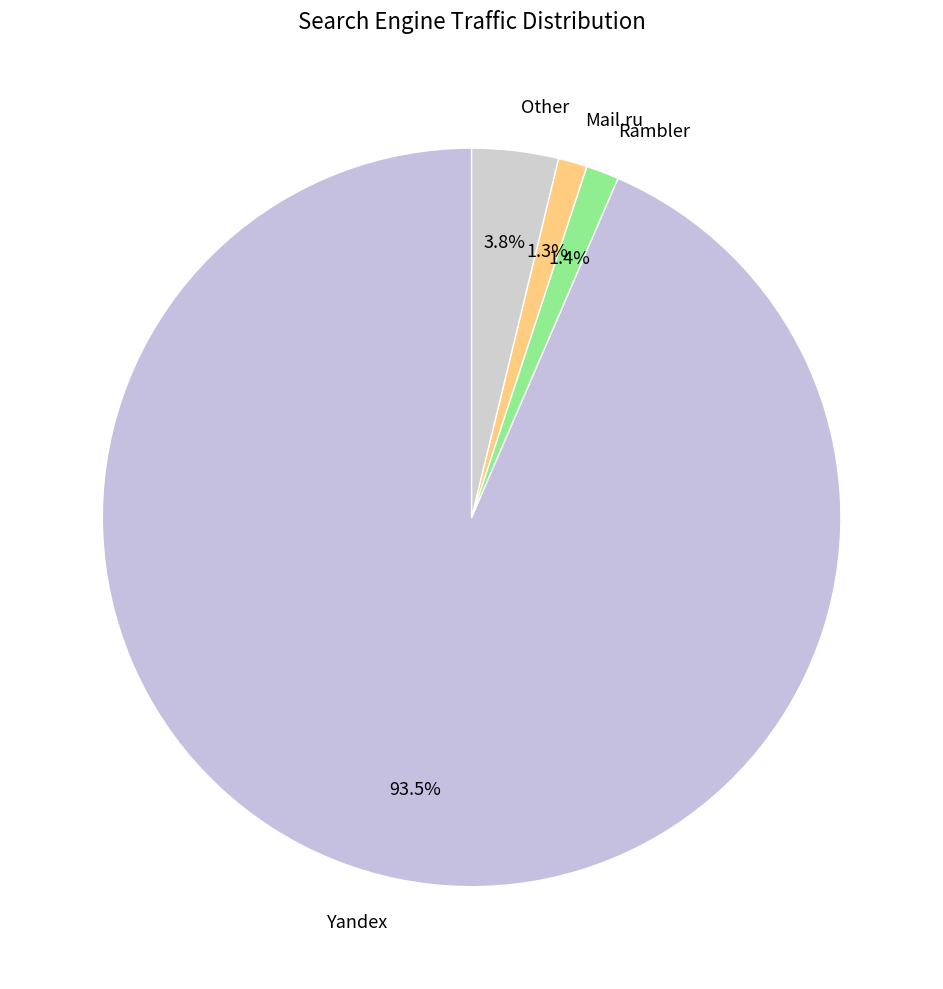

Combined, what portion of the pie is Yandex and Mail.ru?

94.8%